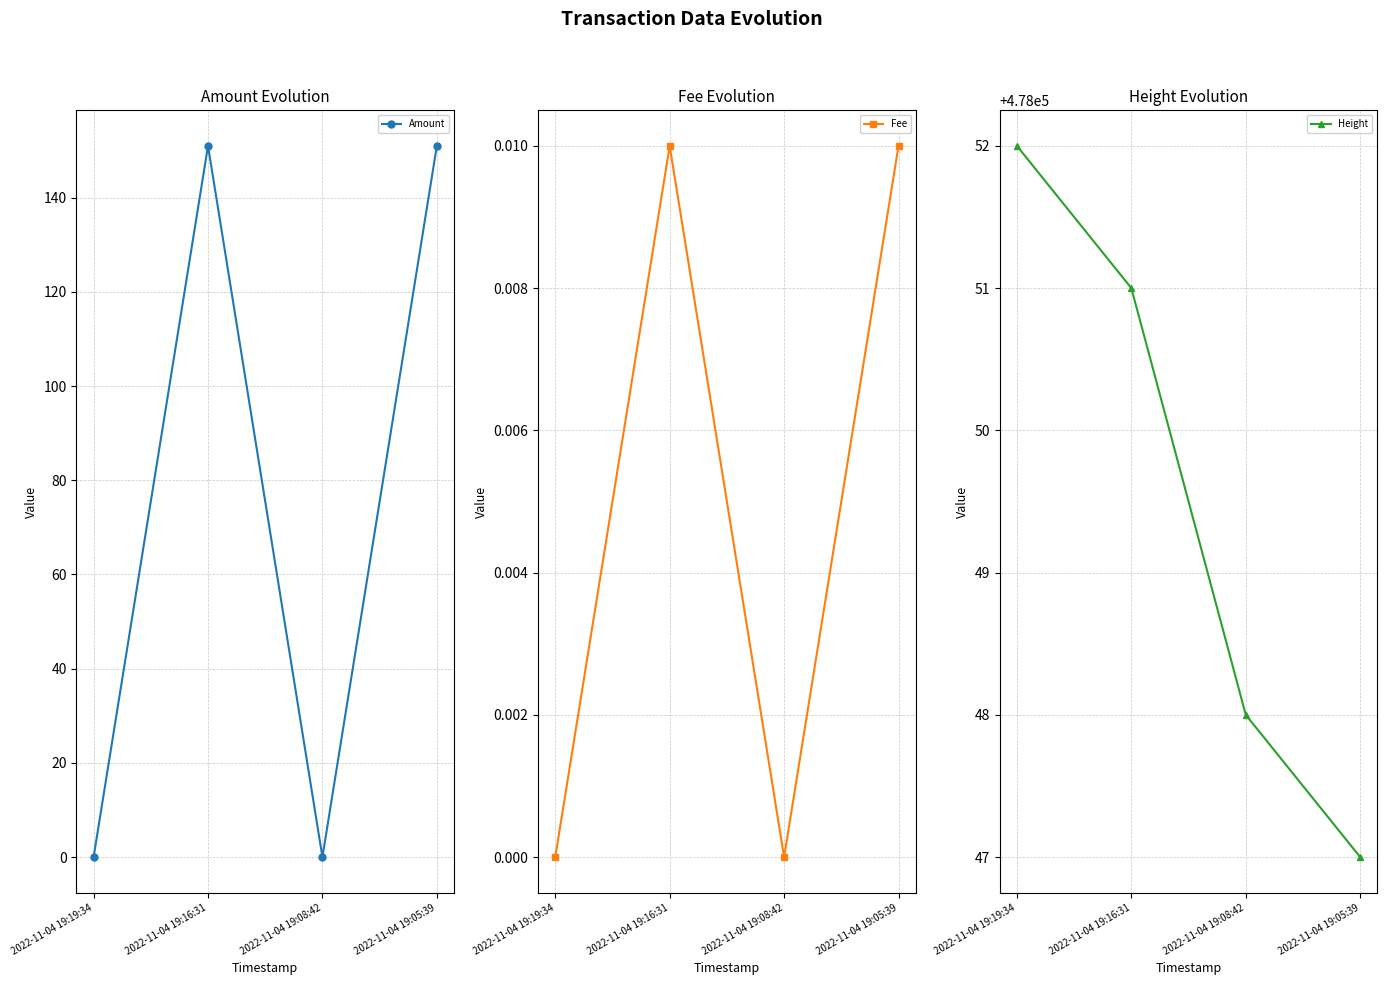

Which series changed the most between 2022-11-04 19:08:42 and 2022-11-04 19:05:39?

Amount